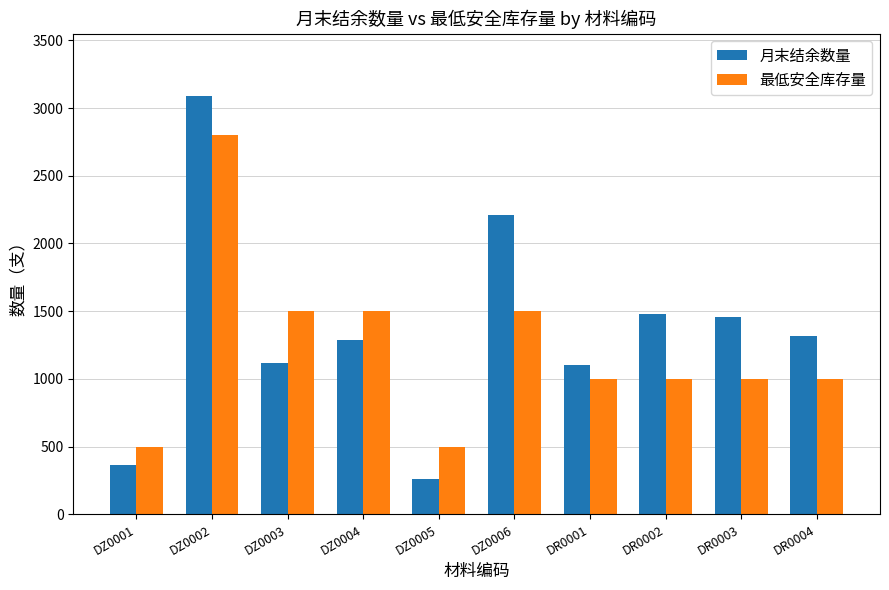

What is the total value across all series at DZ0005?

760